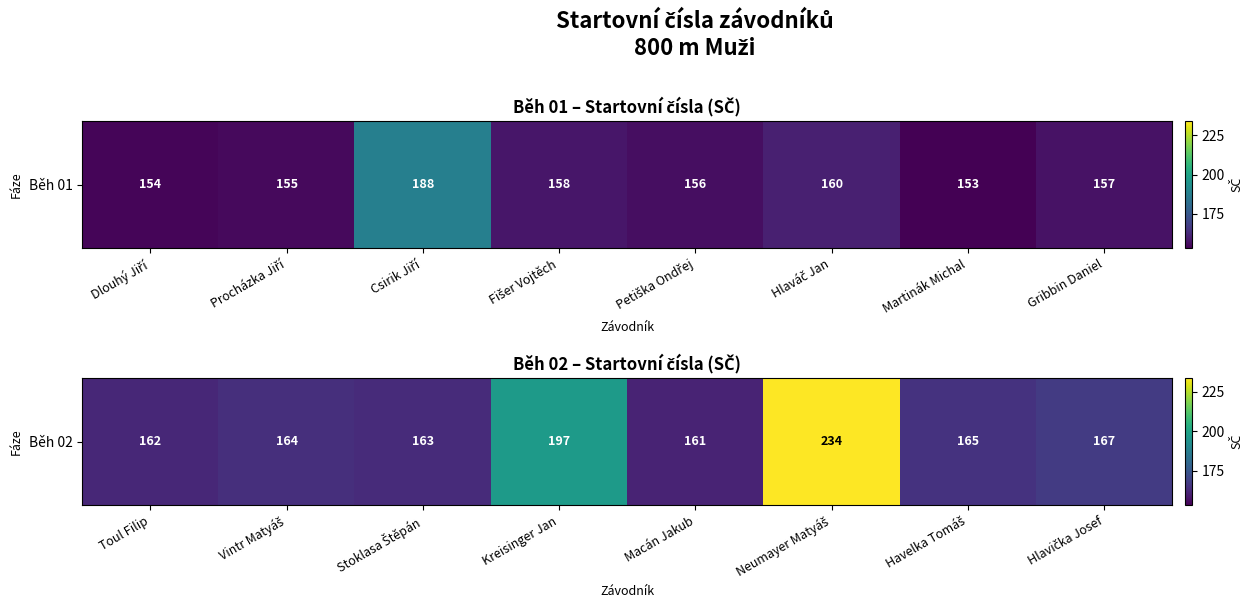

Between Kreisinger Jan and Macán Jakub, which is larger?

Kreisinger Jan